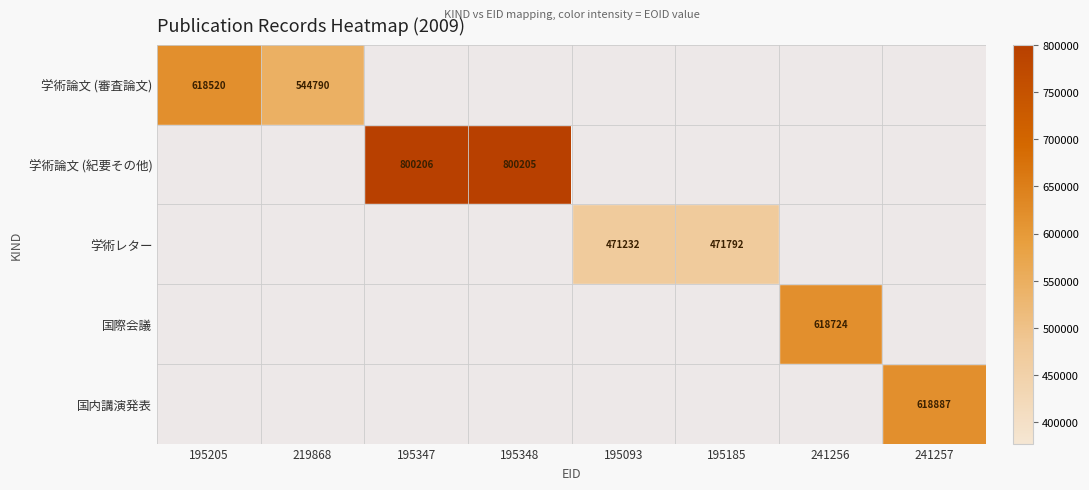

Is the value of 学術論文 (審査論文) at 219868 greater than the value of 学術レター at 195093?

Yes